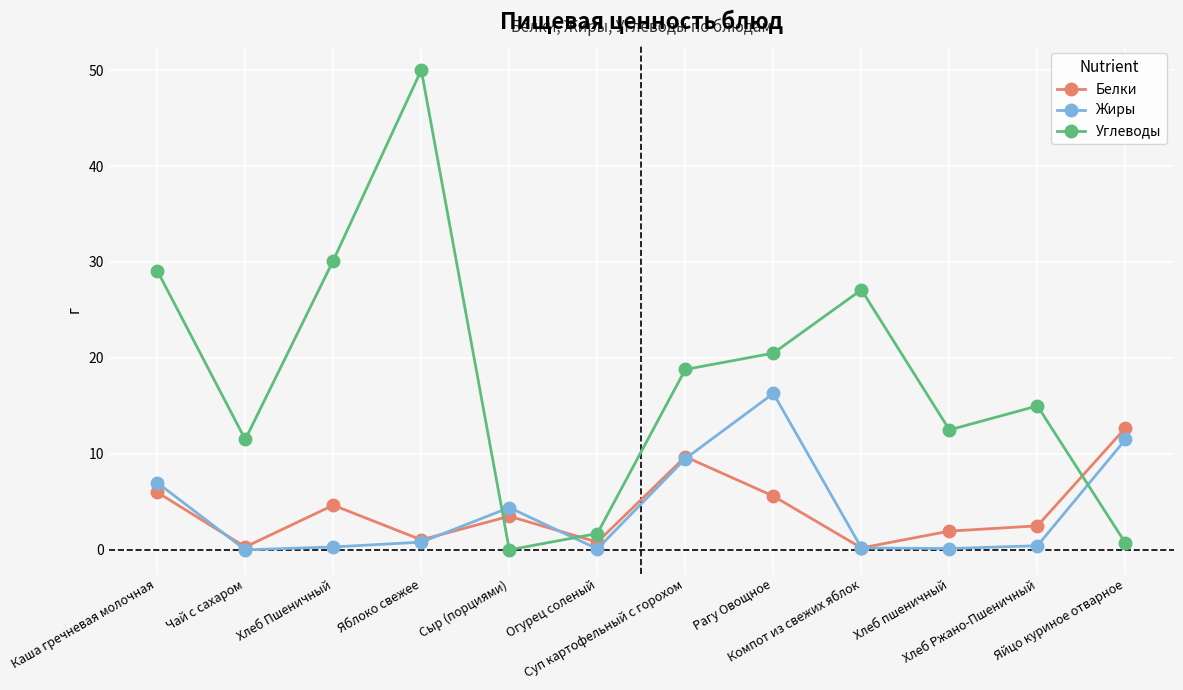

What is the value of the Жиры point at the 11th from the left?

0.4